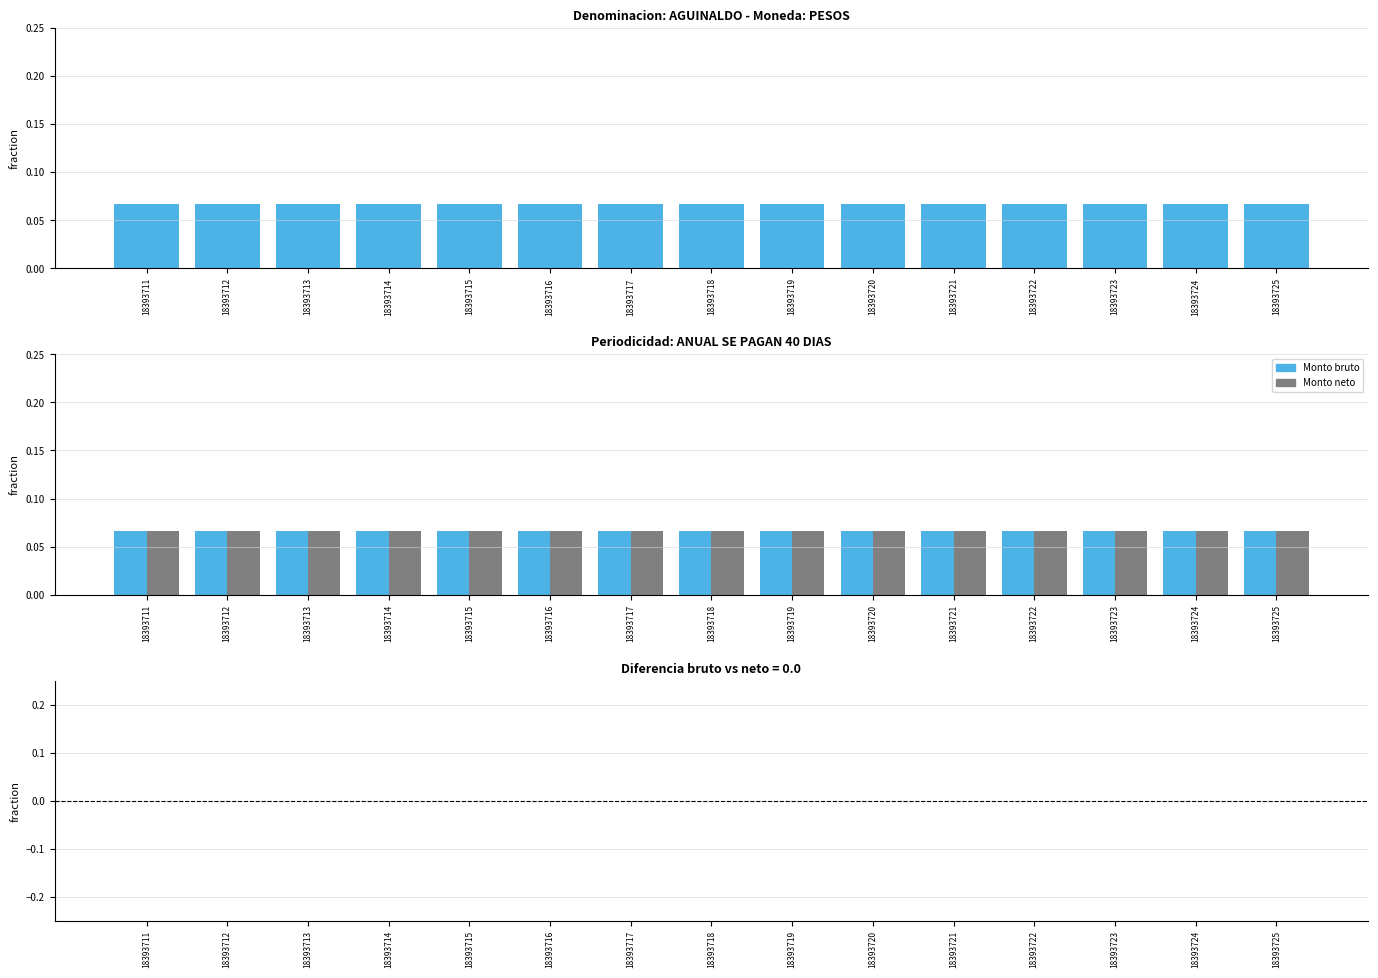

What is the total value across all series at 18393718?

0.1